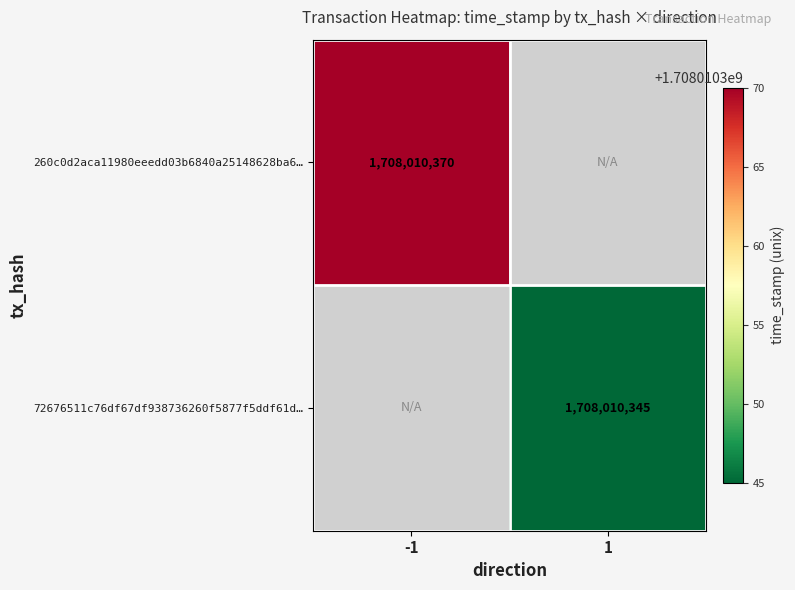

Is it true that 260c0d2aca11980eeedd03b6840a25148628ba6 equals 1708010370 at col_-1?

True